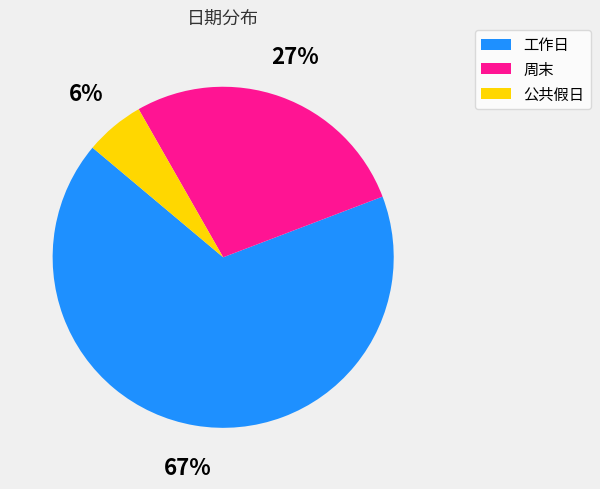

Count the number of slices in the pie.

3